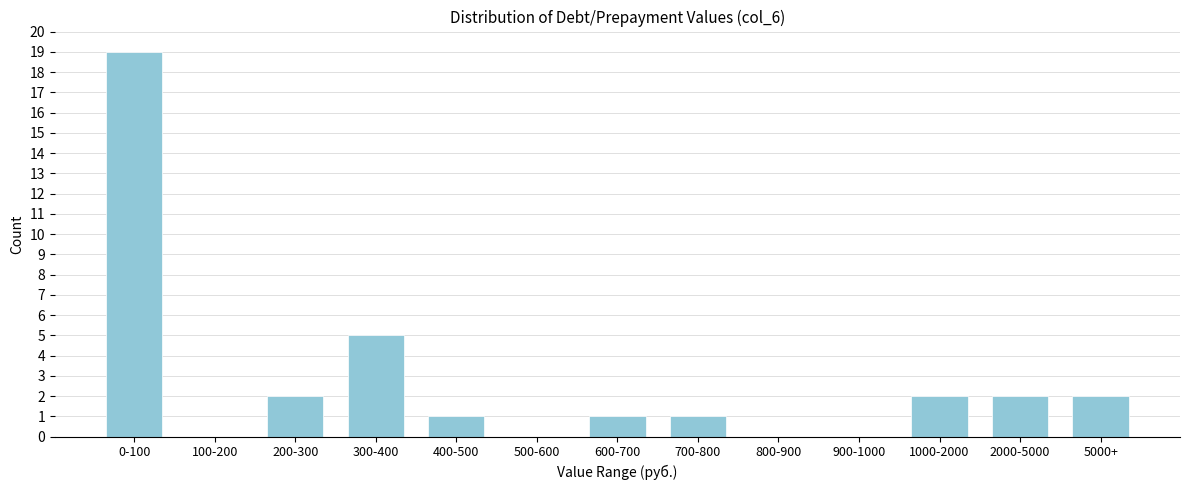

Reading left to right, list all the values displayed in this chart.

0-100=19	100-200=0	200-300=2	300-400=5	400-500=1	500-600=0	600-700=1	700-800=1	800-900=0	900-1000=0	1000-2000=2	2000-5000=2	5000+=2